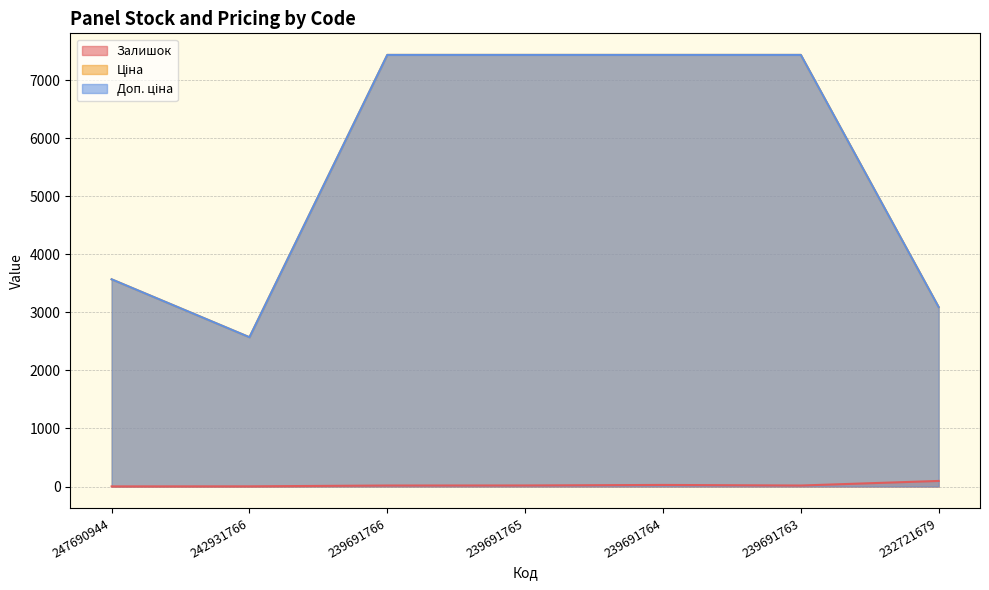

At which label does Доп. ціна reach its peak?

239691766